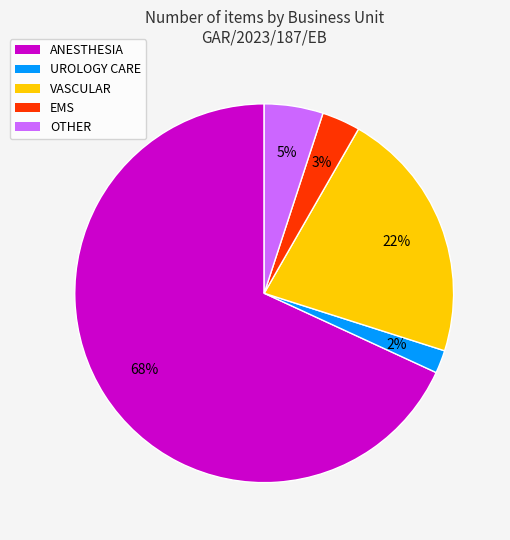

The OTHER slice represents 5% of the pie. True or false?

True